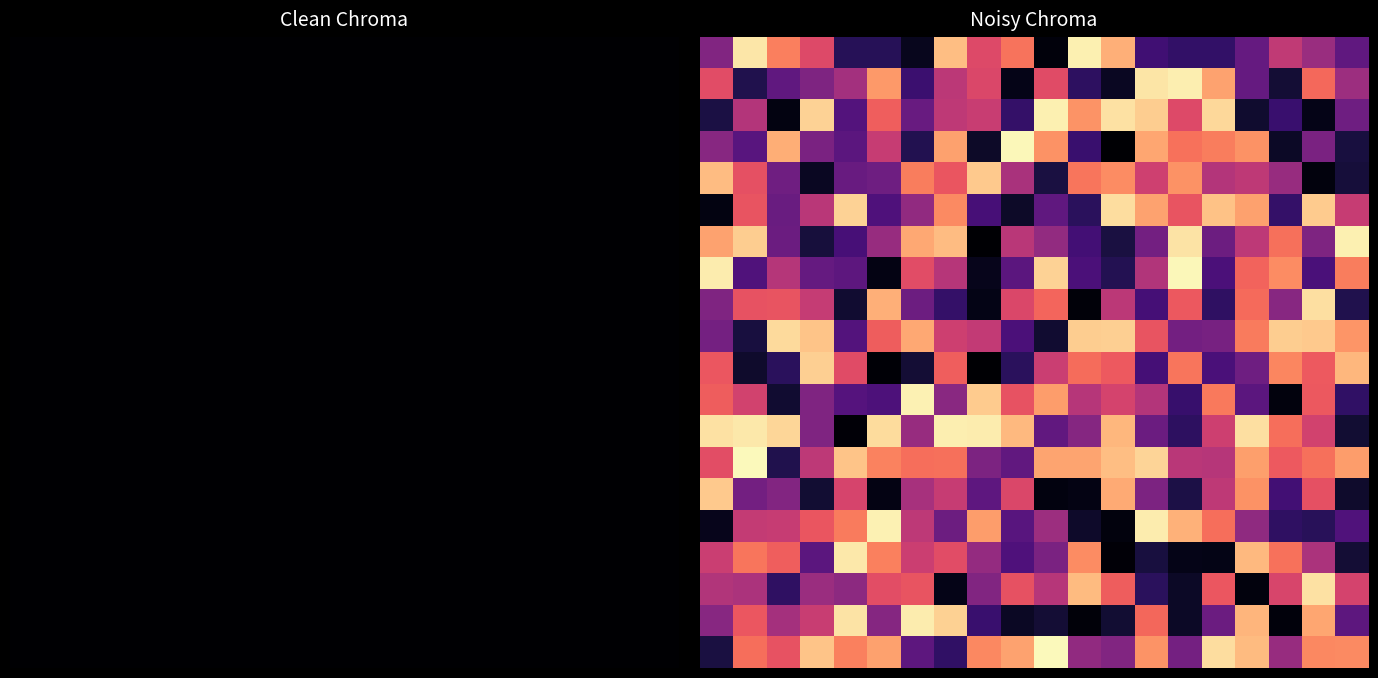

What is the sum of all 0.0 values?

9.2